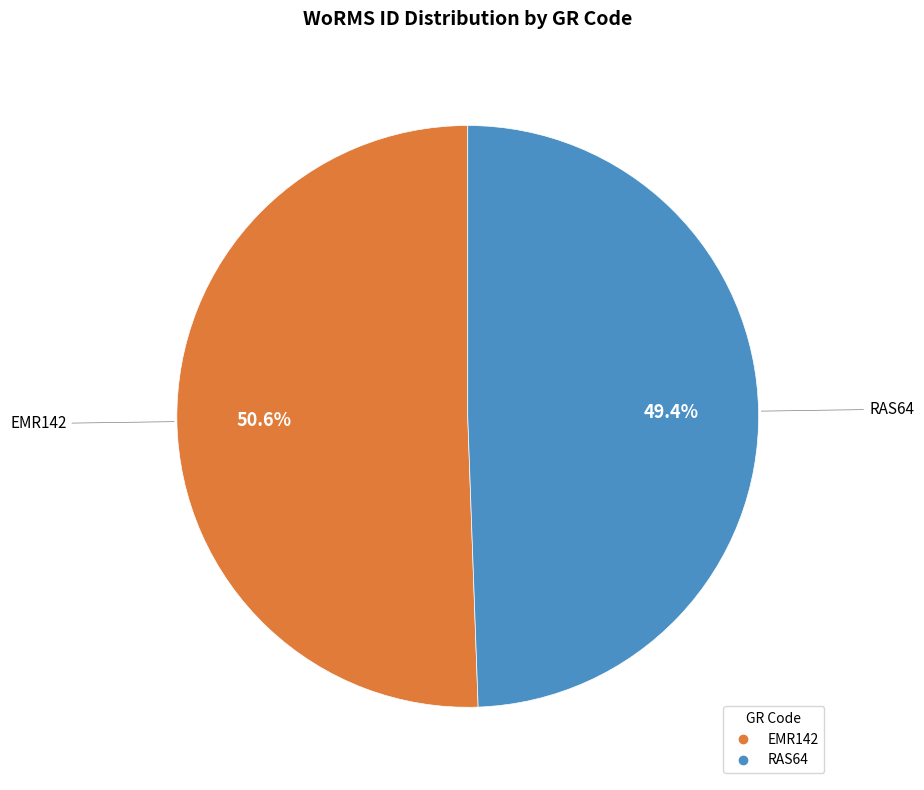

Count the number of slices in the pie.

2